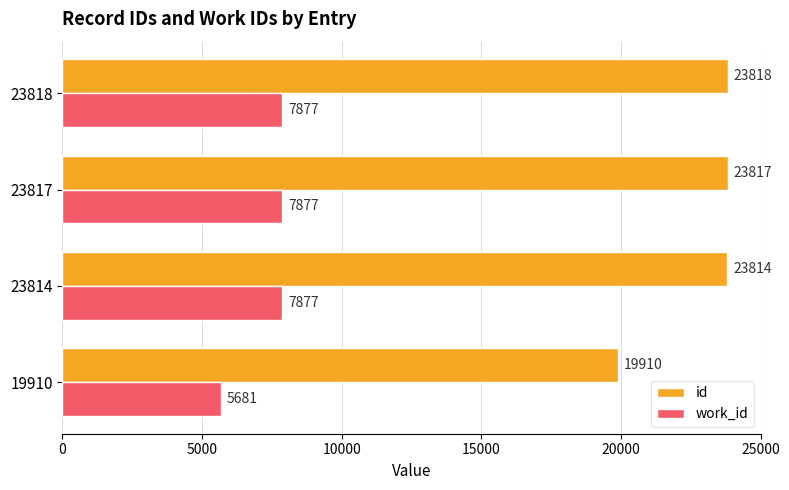

What is the highest value of the work_id series?

7877